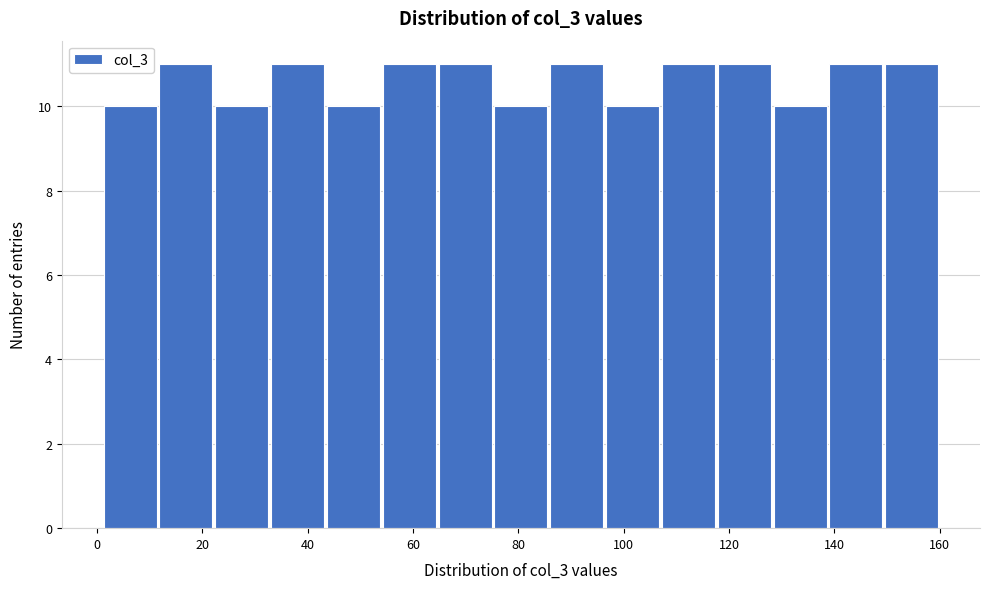

What is the height of the bar covering 11.6 to 22.2 on the x-axis? Neither the bar edges nor the heights are printed on the chart, so give them approximately, as read against the axes.

11